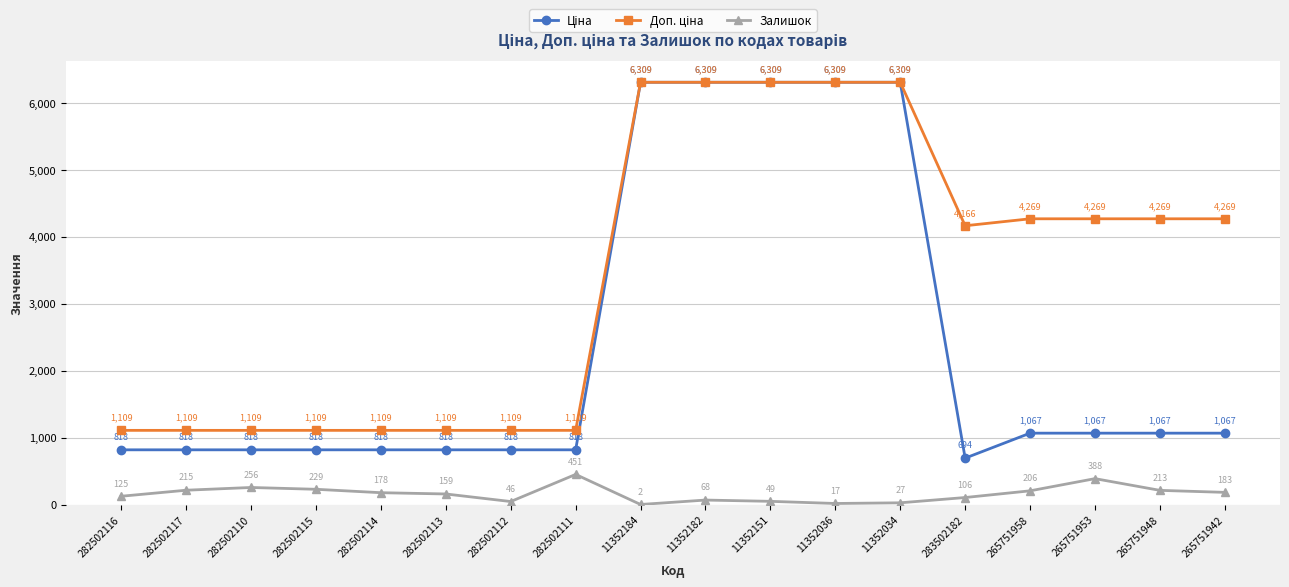

What is the greatest value displayed?

6308.8